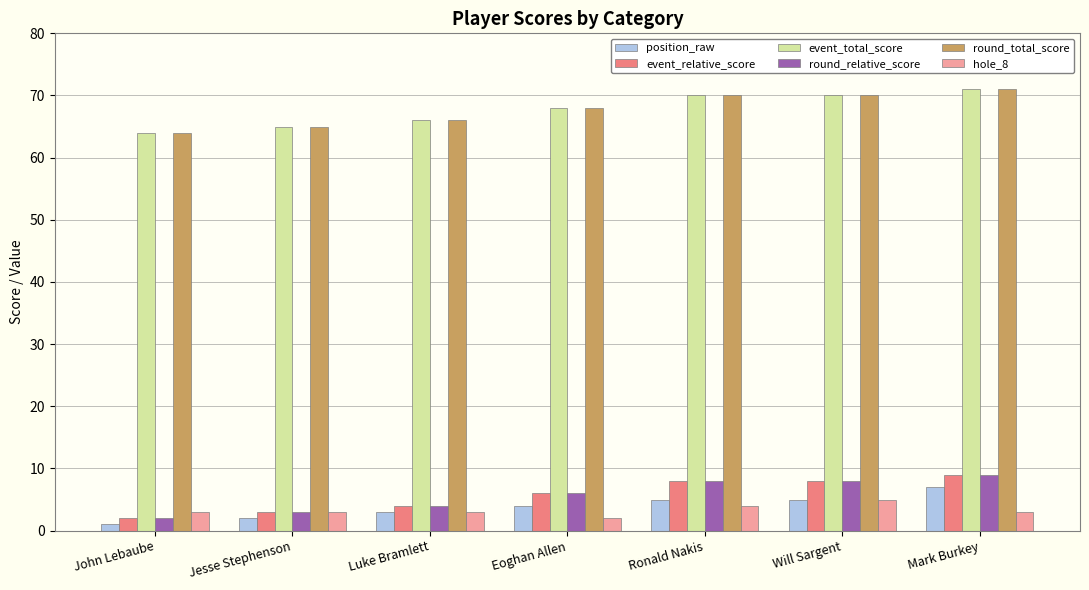

Is it true that event_relative_score equals 3 at Jesse Stephenson?

True